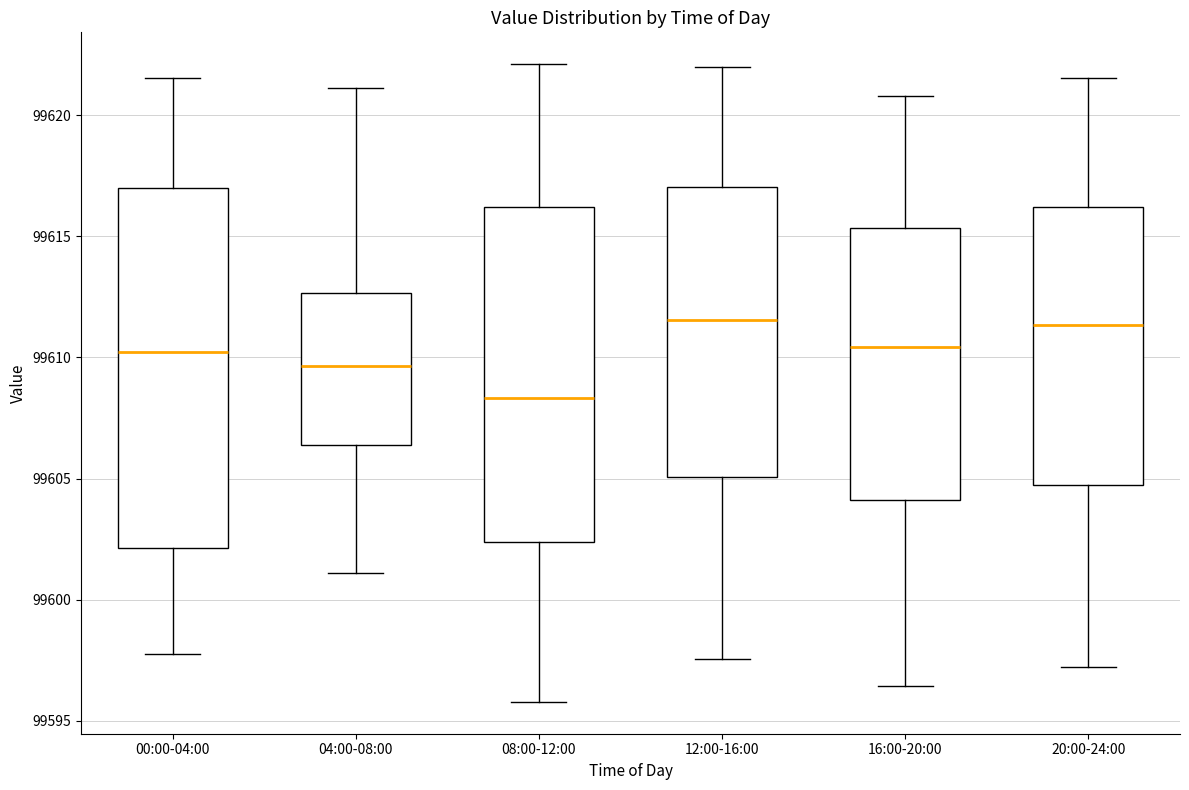

Where does the upper whisker of the box for 20:00-24:00 end on the y-axis? The values are not printed on the chart, so give them approximately, as read against the axis.

99621.5